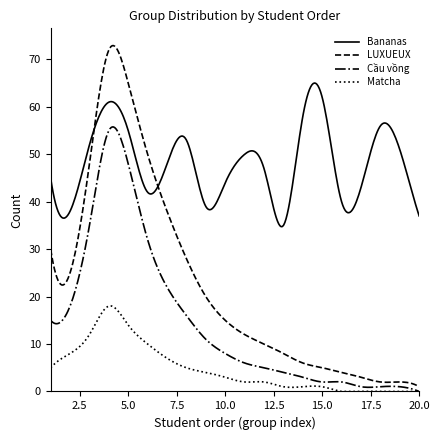

What is the maximum value for LUXUEUX?

72.9